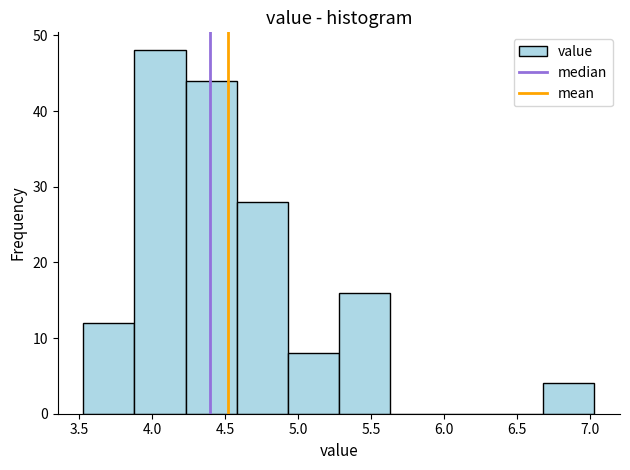

Reading left to right, list every bar in this chart as the range it spans on the x-axis followed by its height. Neither the bar edges nor the heights are printed on the chart, so give them approximately, as read against the axes.

3.53 to 3.88: 12
3.88 to 4.23: 48
4.23 to 4.58: 44
4.58 to 4.93: 28
4.93 to 5.28: 8
5.28 to 5.63: 16
5.63 to 5.98: 0
5.98 to 6.33: 0
6.33 to 6.68: 0
6.68 to 7.03: 4